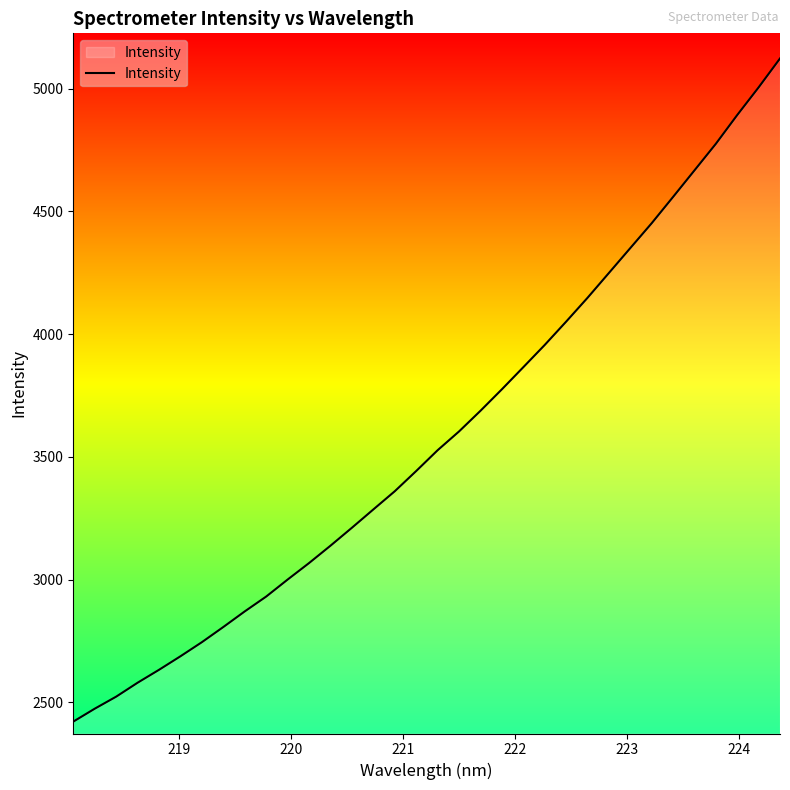

What is the maximum value shown in the chart?

5123.3